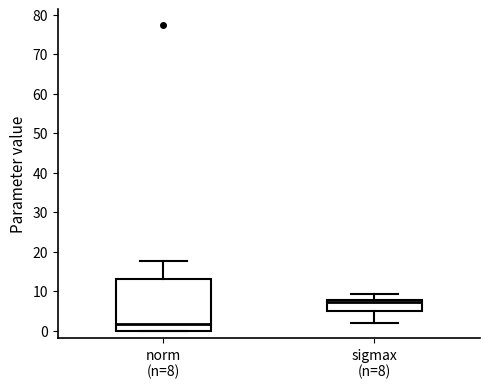

Where does the median line of the box for sigmax (n=8) sit on the y-axis? The values are not printed on the chart, so give them approximately, as read against the axis.

7